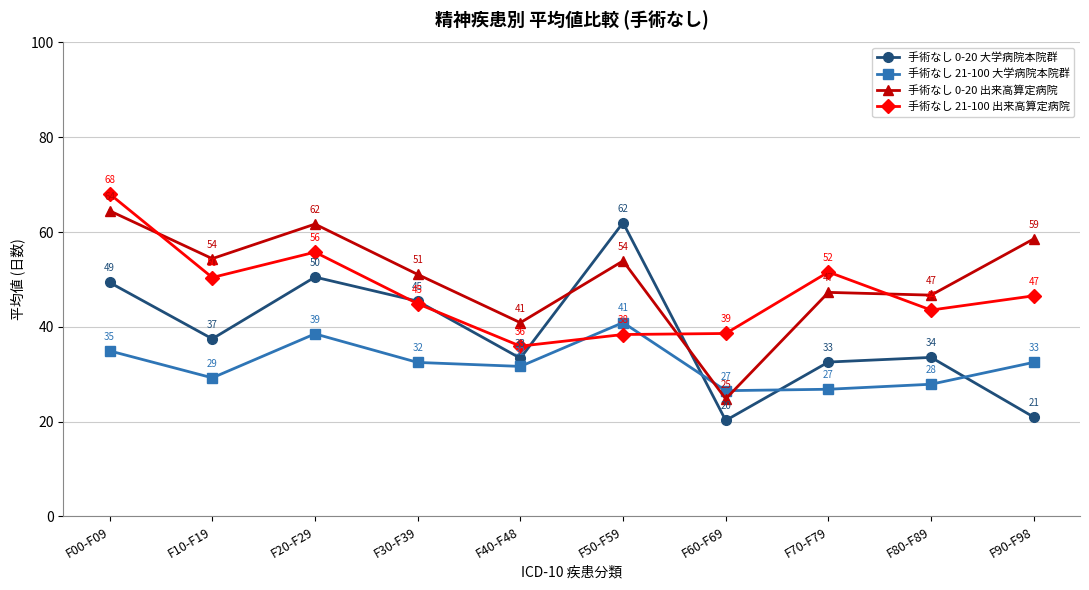

The 手術なし 21-100 出来高算定病院 series shows 55.8 at F20-F29. True or false?

True